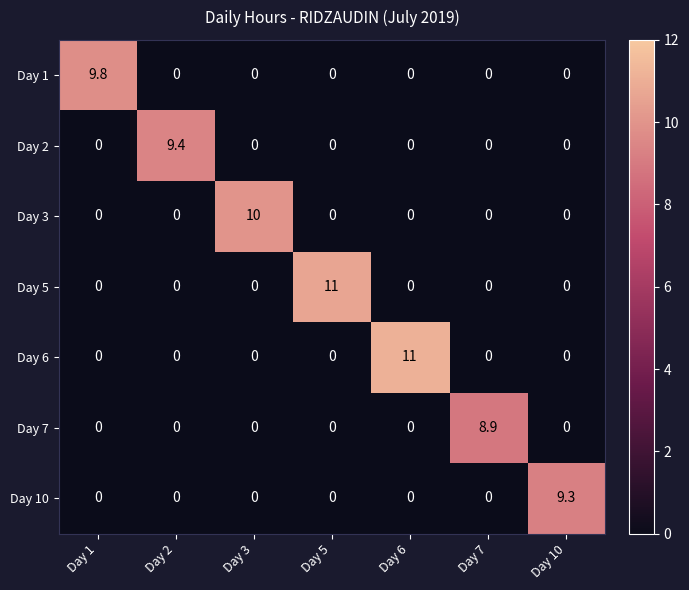

What is the maximum value for Day 5?

11.0